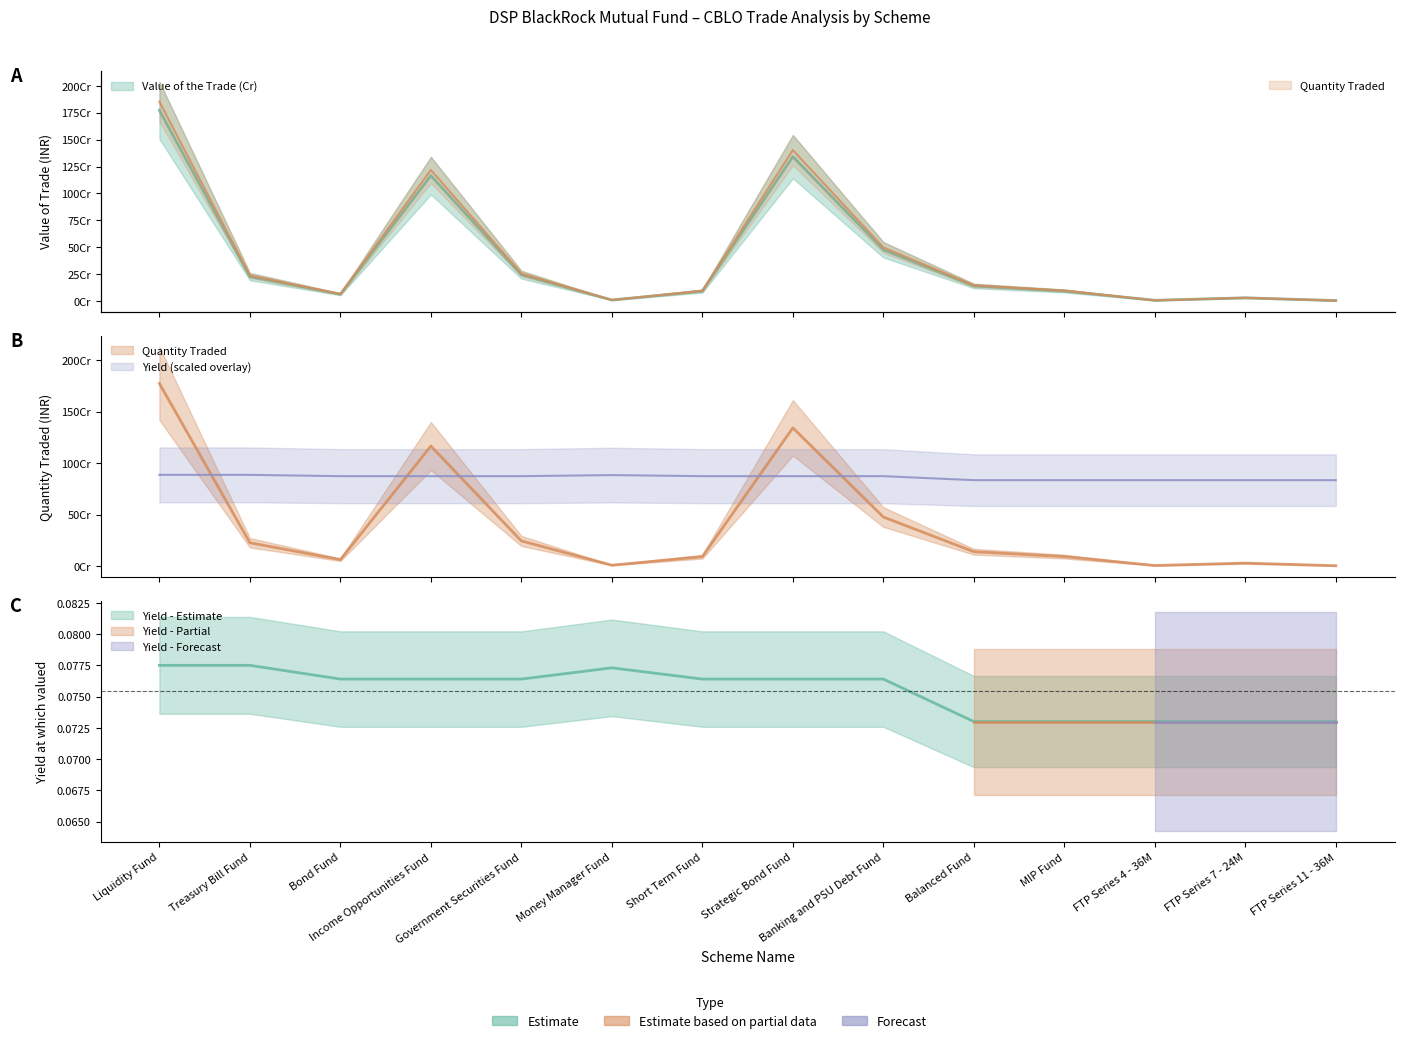

True or false: Quantity Traded has a value of 126687347.3 at MIP Fund.

False